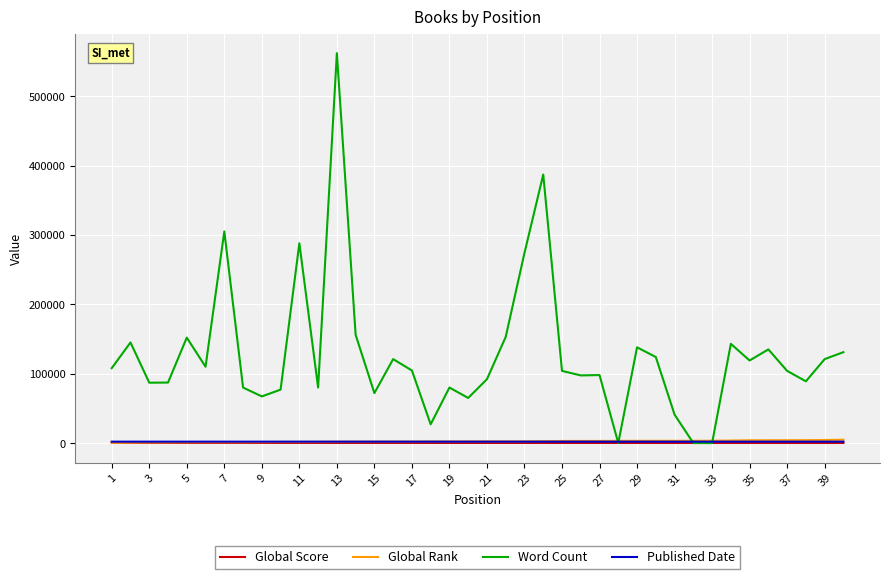

Which series has the widest spread of values?

Word Count